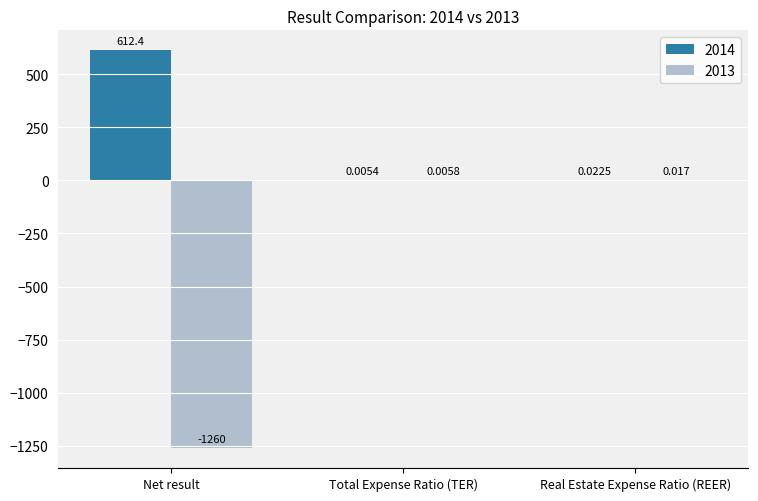

Does the chart contain stacked bars?

No